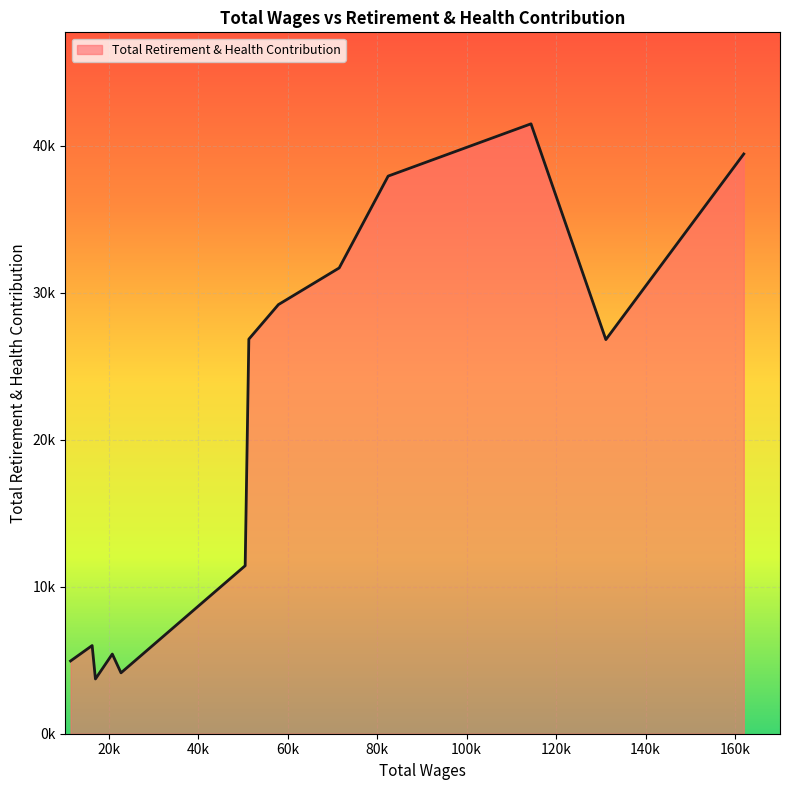

Does the chart display data point markers on the line(s)?

No